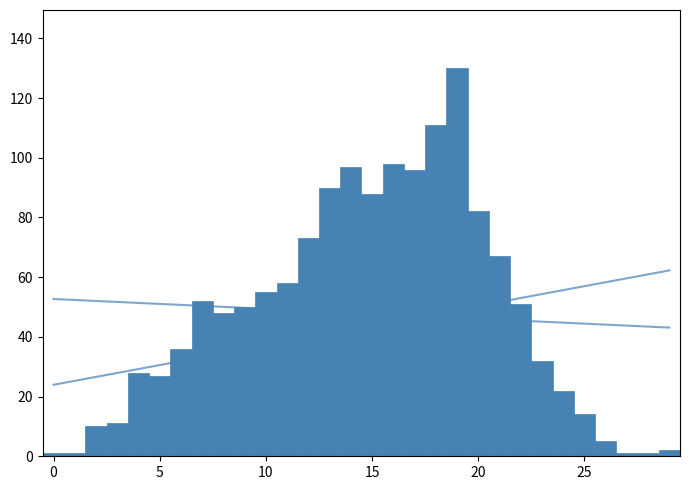

Around what value on the x-axis is the tallest bar? Give the approximate position of its centre, as read against the axis.

19.0